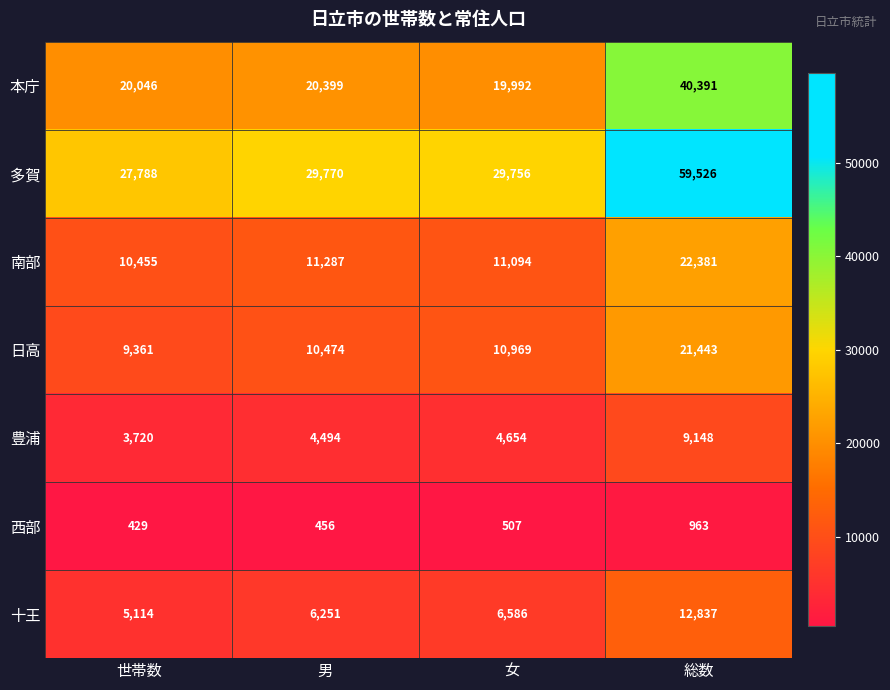

Which series has the largest total across all categories?

多賀